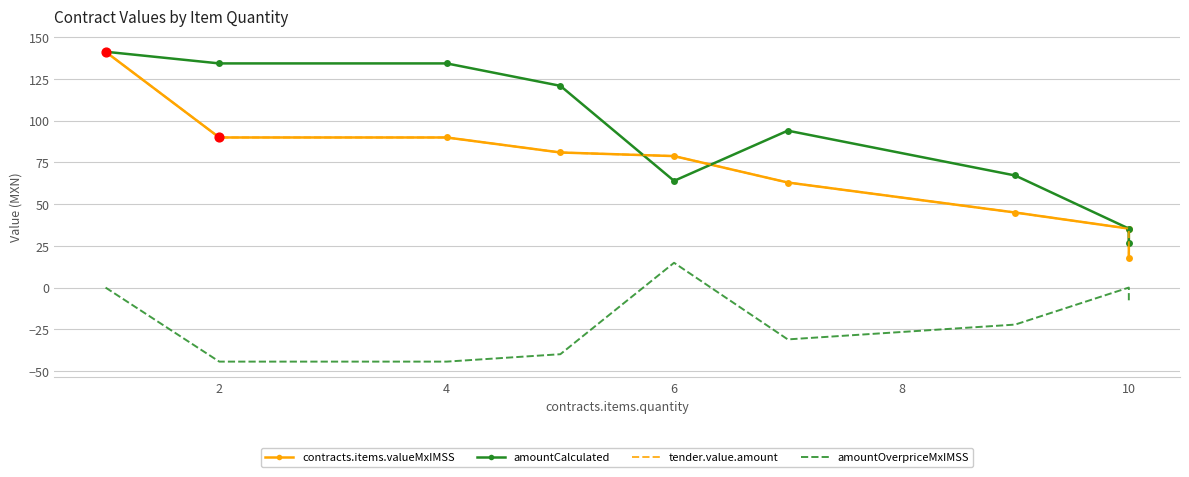

What are all the series names shown in the legend?

contracts.items.valueMxIMSS, amountCalculated, tender.value.amount, amountOverpriceMxIMSS